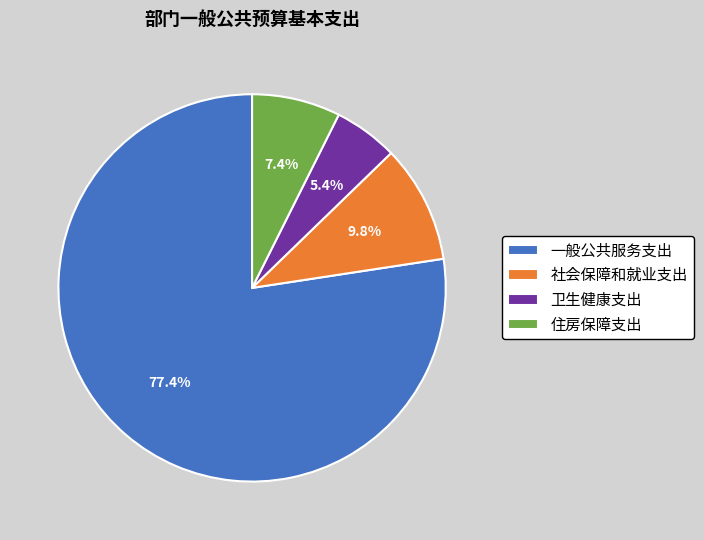

The 社会保障和就业支出 slice represents 10% of the pie. True or false?

True